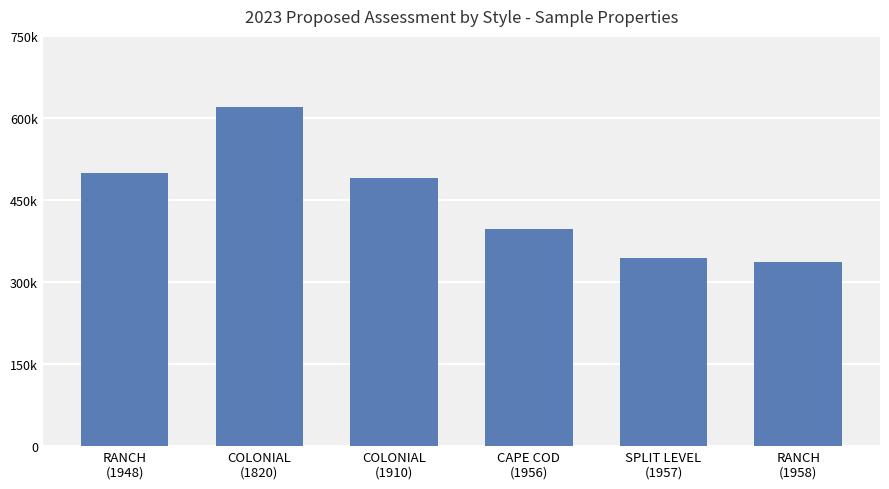

Reading right to left, what are all the values shown in this chart?

337000	344600	396600	489600	620400	499600